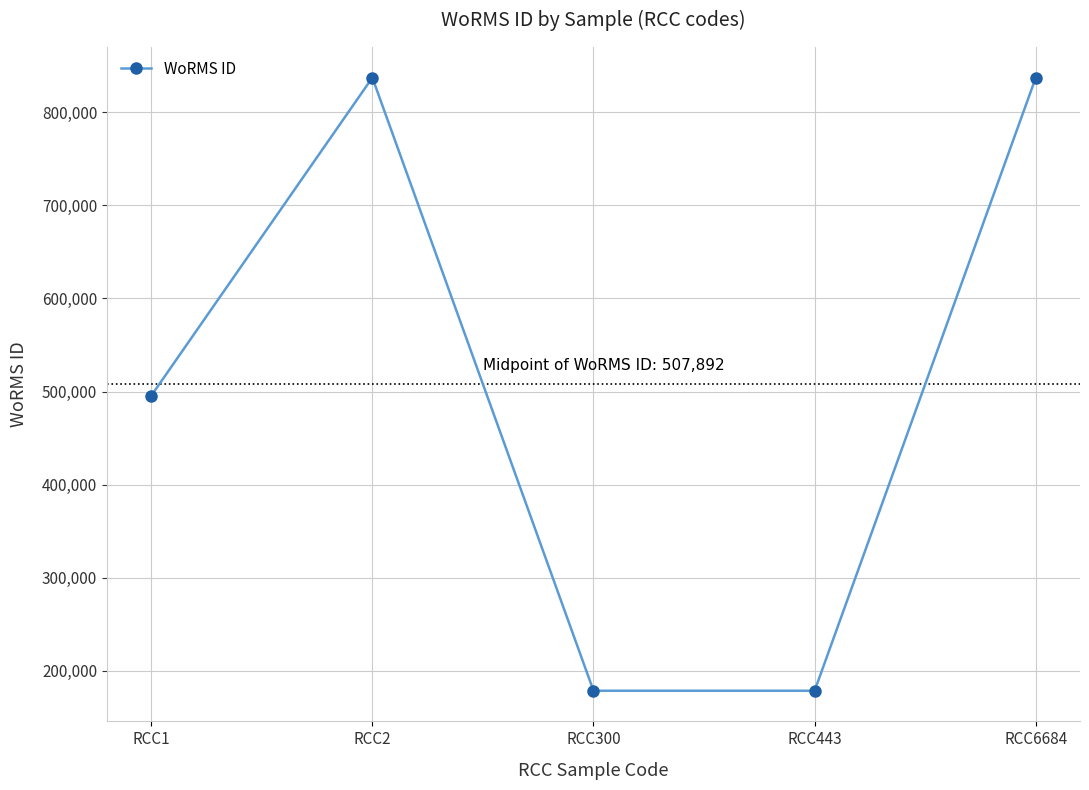

Approximately how many times larger is the value at RCC443 compared to RCC2?

0.2